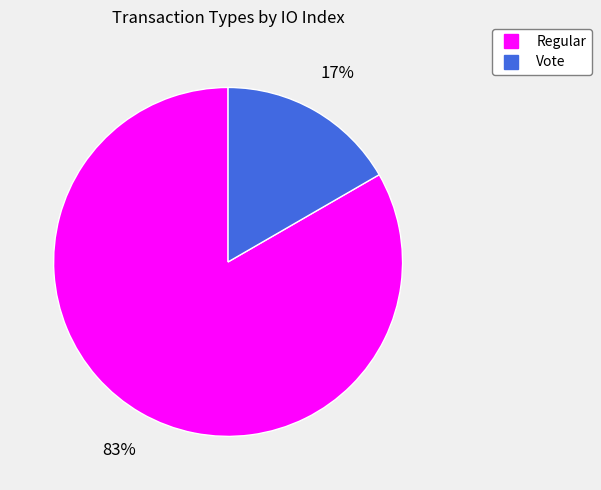

Does any single category account for the majority?

Yes